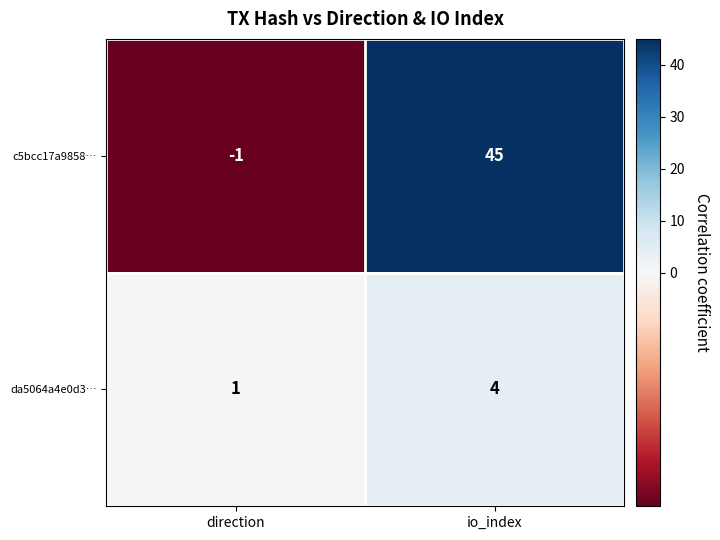

What is the sum of all c5bcc17a9858… values?

44